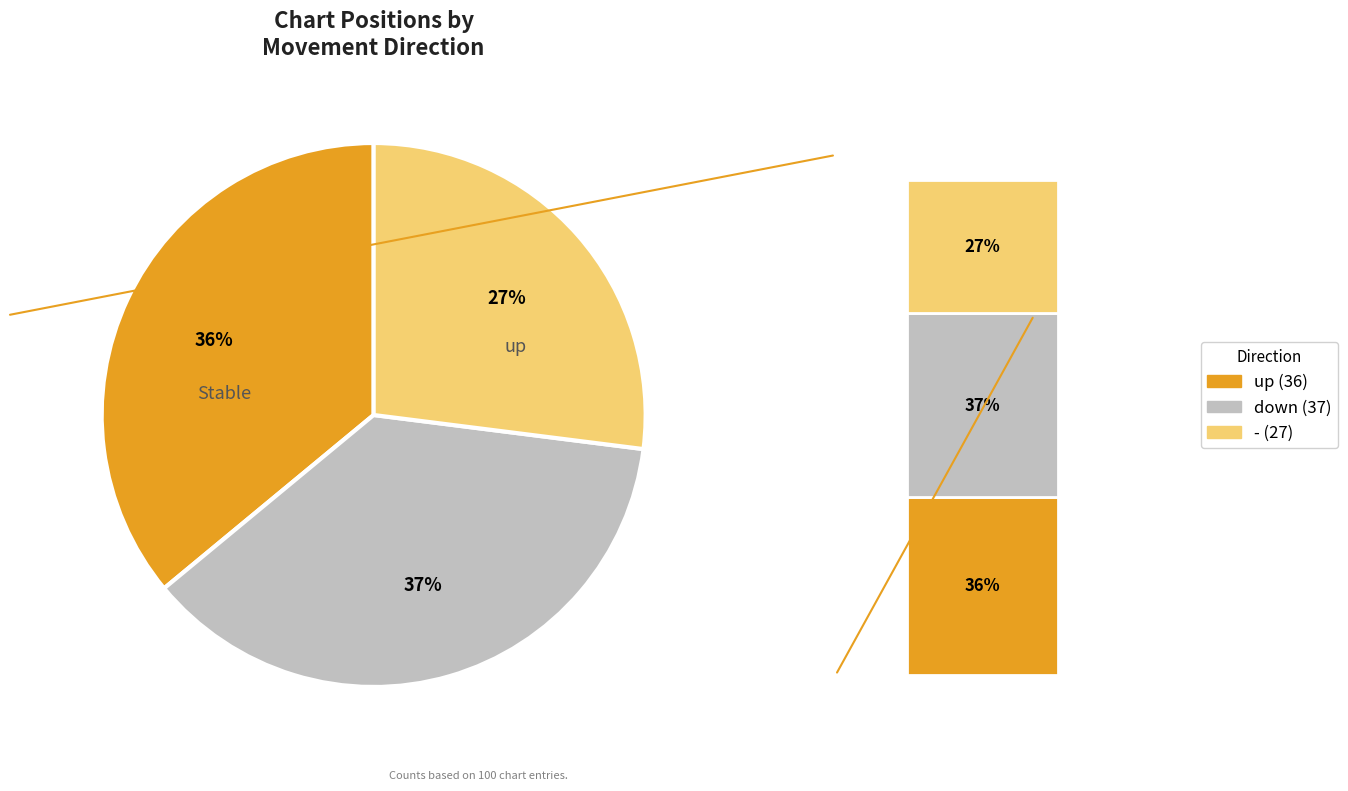

Is there any slice that represents more than half of the pie?

No